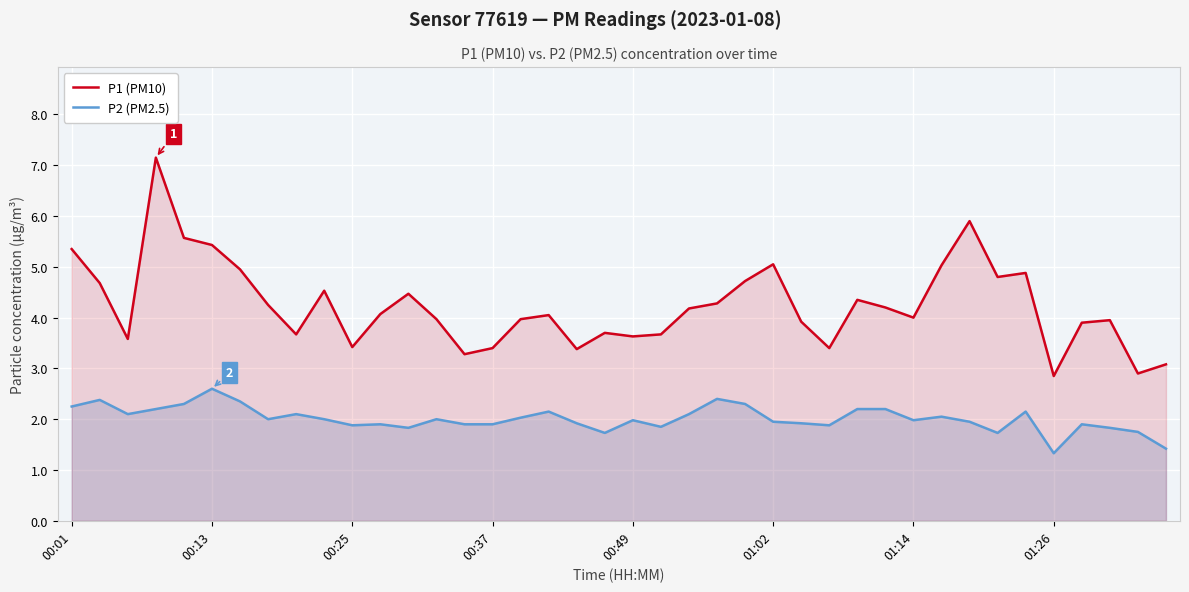

Read the P1 (PM10) value at 24.

4.7